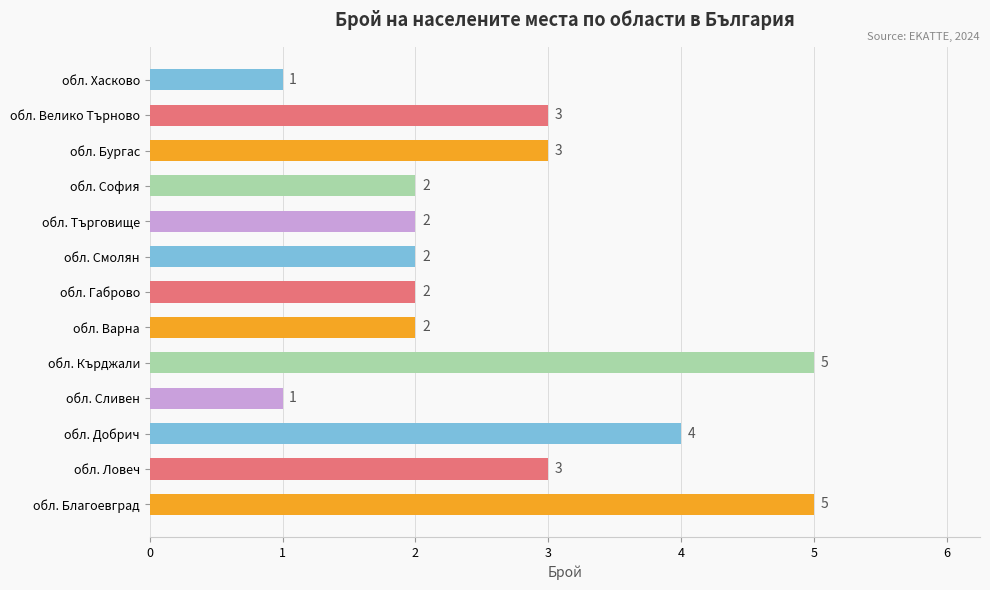

What is the average value?

3